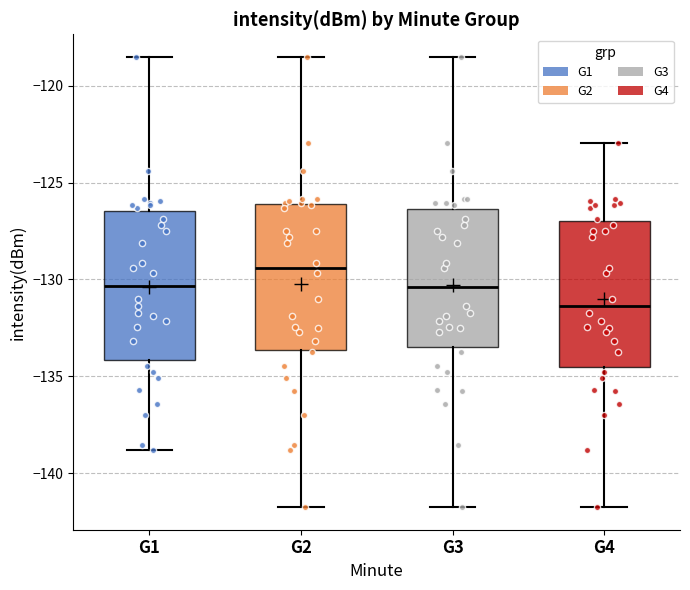

Reading left to right, read every box against the y-axis: the position of its median line, the range the box covers, and the ends of its whiskers. The values are not printed on the chart, so give them approximately, as read against the axis.

G1: median -130.5, box -134.0 to -126.5, whiskers -139.0 to -118.5
G2: median -129.5, box -133.5 to -126.0, whiskers -142.0 to -118.5
G3: median -130.5, box -133.5 to -126.5, whiskers -142.0 to -118.5
G4: median -131.5, box -134.5 to -127.0, whiskers -142.0 to -123.0